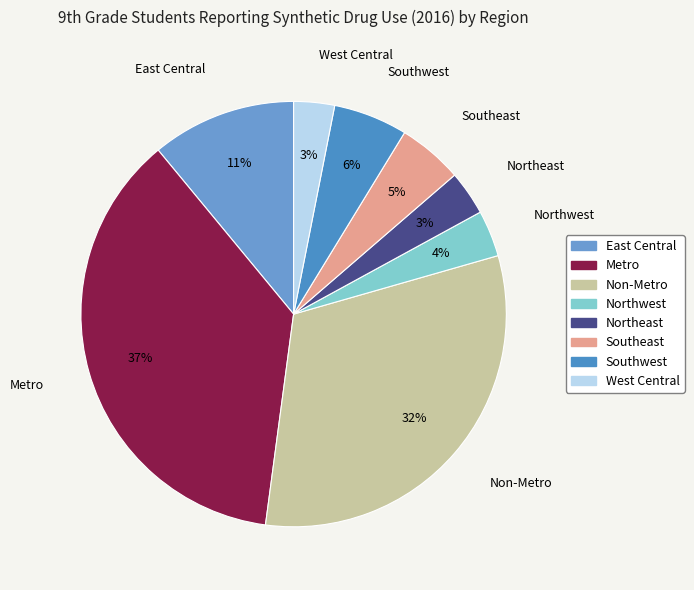

How many slices are in this pie chart?

8